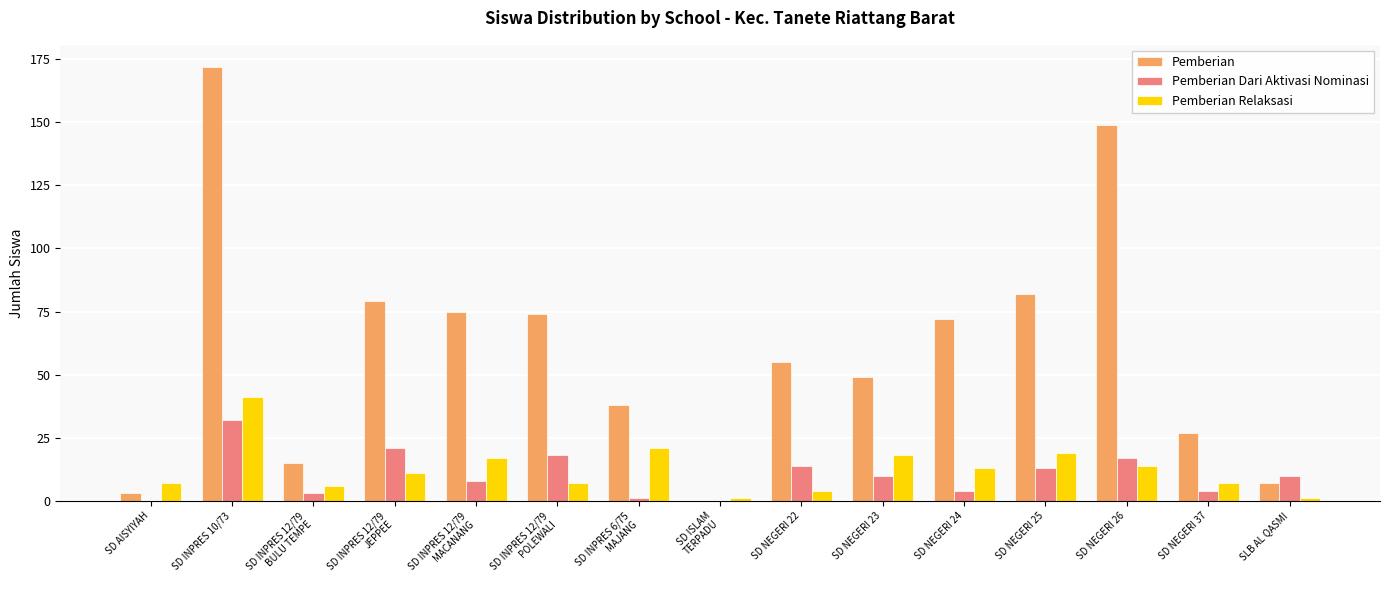

At which label does Pemberian first exceed 55?

SD INPRES 10/73